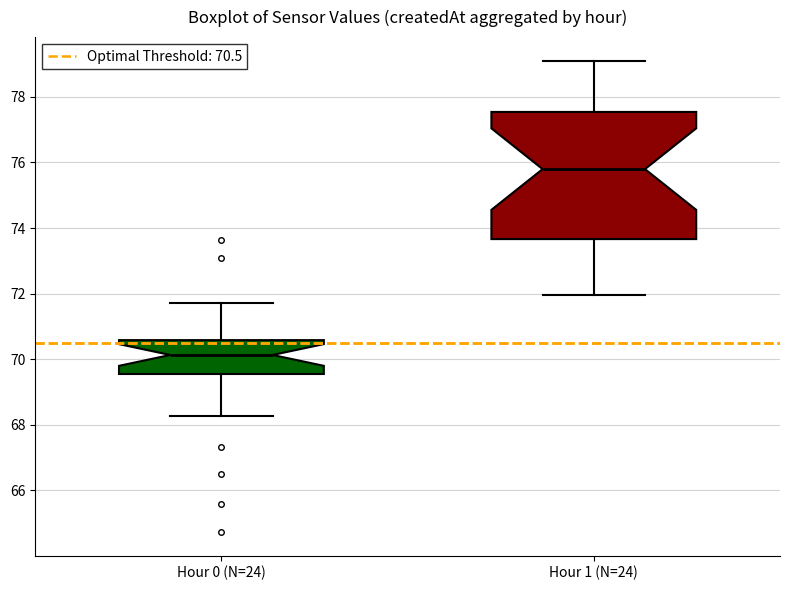

Comparing the boxes themselves (not the whiskers), which one is the tallest?

Hour 1 (N=24)